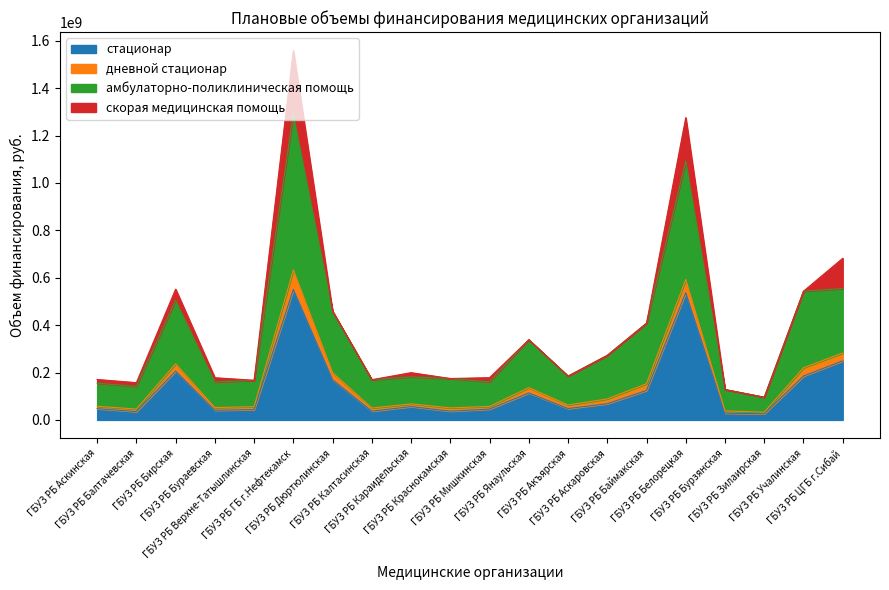

What are all the series names shown in the legend?

стационар, дневной стационар, амбулаторно-поликлиническая помощь, скорая медицинская помощь